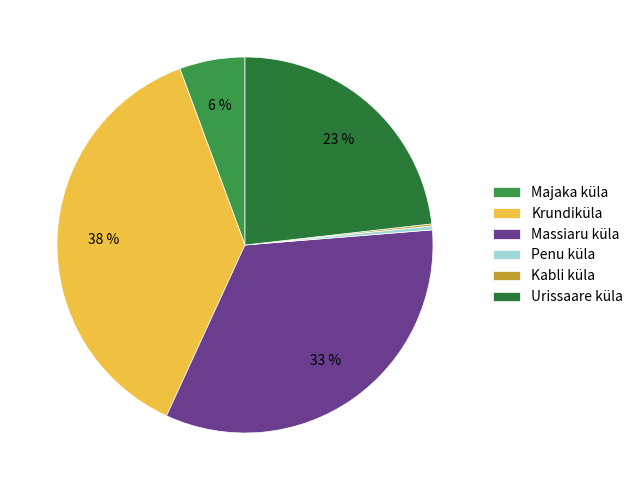

Is there a majority slice in this chart?

No